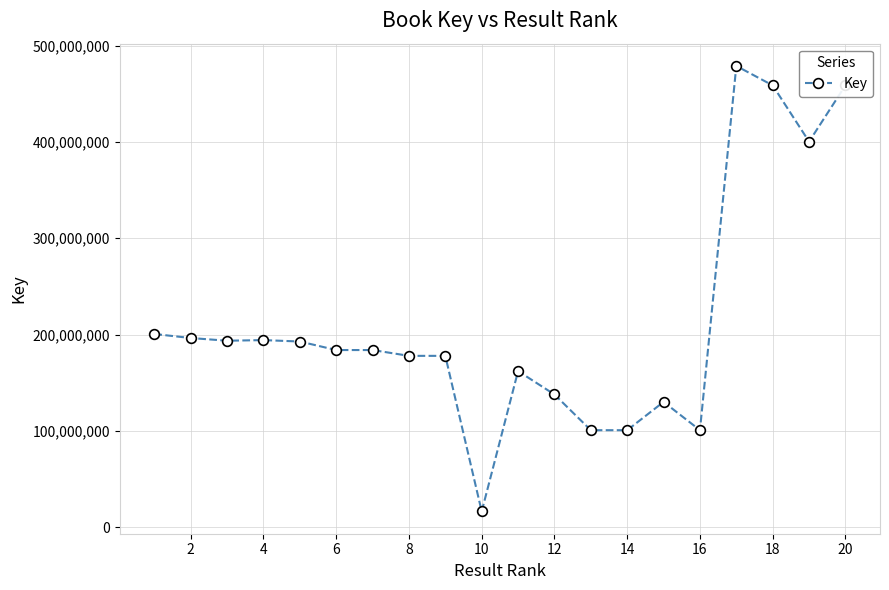

What is the minimum value shown in the chart?

16352365